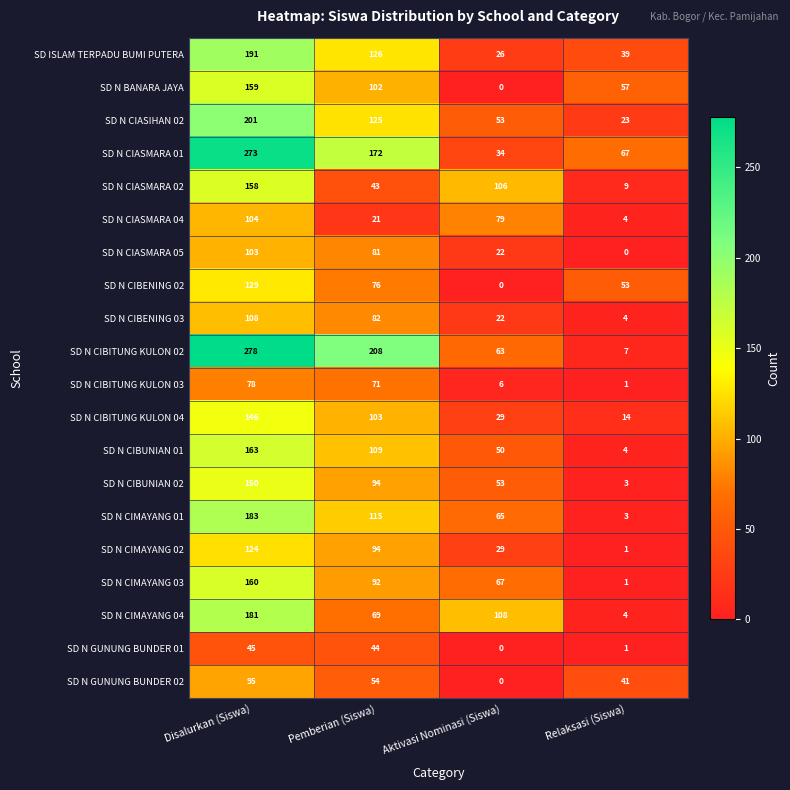

Rank the series by their maximum value, from lowest to highest.

SD N GUNUNG BUNDER 01, SD N CIBITUNG KULON 03, SD N GUNUNG BUNDER 02, SD N CIASMARA 05, SD N CIASMARA 04, SD N CIBENING 03, SD N CIMAYANG 02, SD N CIBENING 02, SD N CIBITUNG KULON 04, SD N CIBUNIAN 02, SD N CIASMARA 02, SD N BANARA JAYA, SD N CIMAYANG 03, SD N CIBUNIAN 01, SD N CIMAYANG 04, SD N CIMAYANG 01, SD ISLAM TERPADU BUMI PUTERA, SD N CIASIHAN 02, SD N CIASMARA 01, SD N CIBITUNG KULON 02